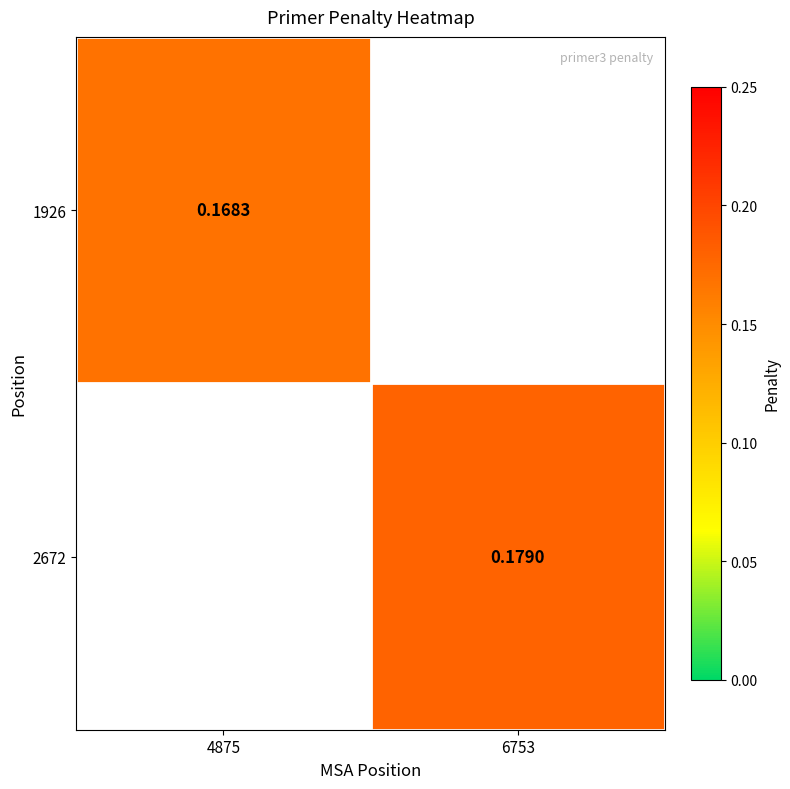

Is the value of 1926 at 4875 greater than the value of 2672 at 6753?

No